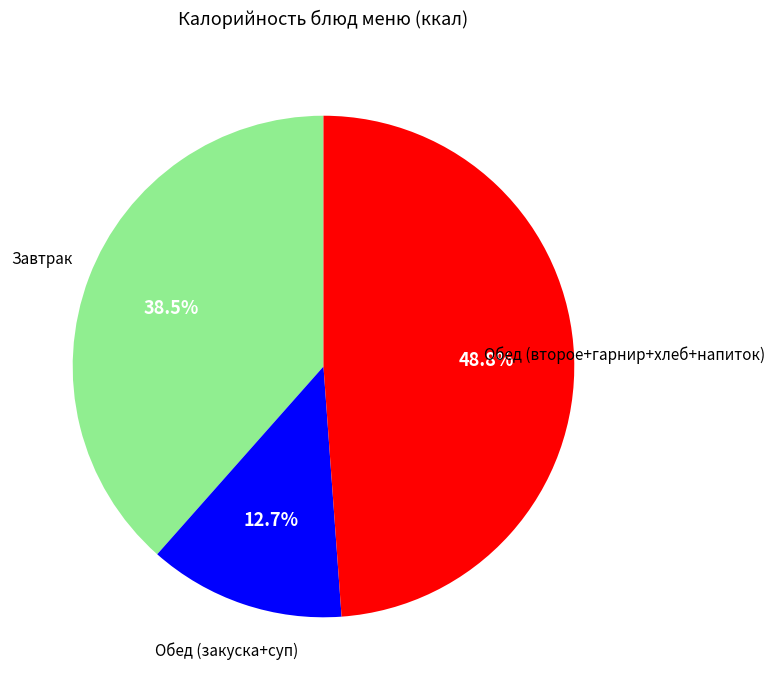

Does any single category account for the majority?

No